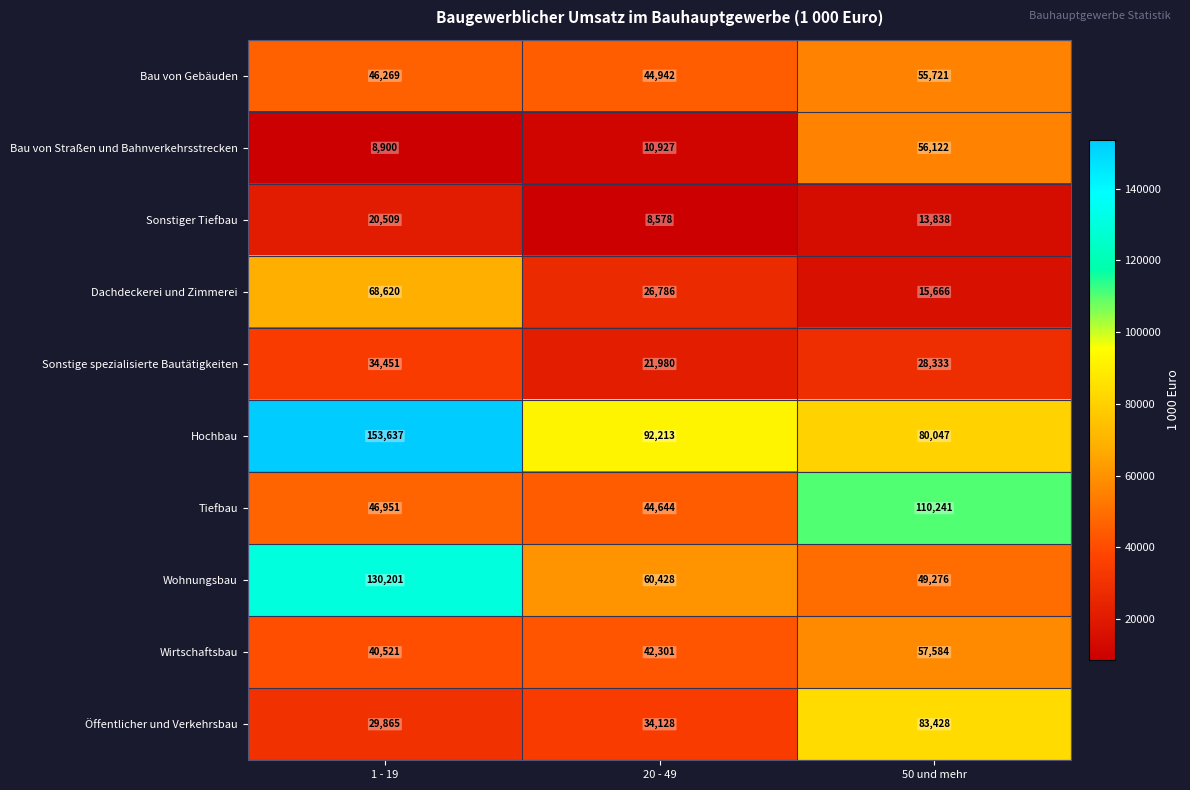

How many categories are shown in the chart?

3